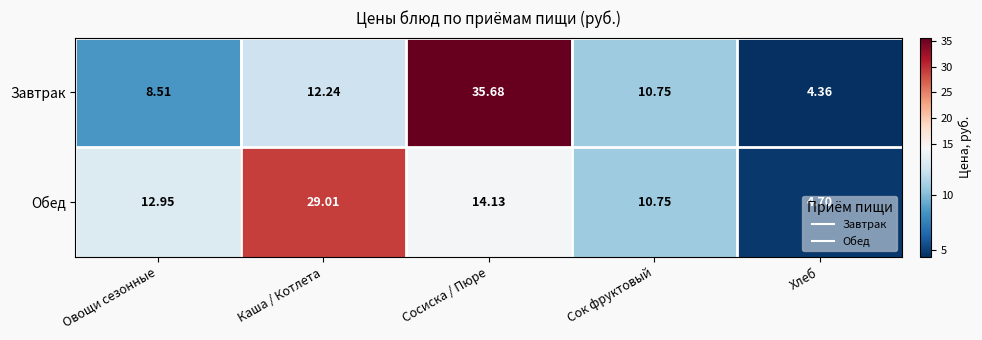

Where is Завтрак nearest to the value 20?

Каша / Котлета